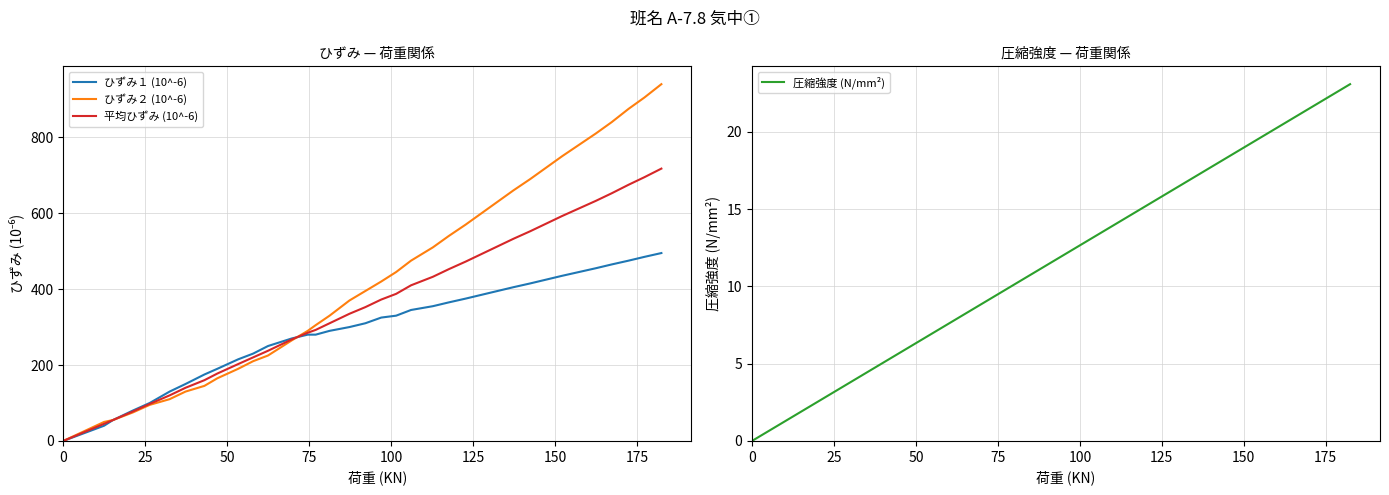

What is the value of the 平均ひずみ (10^-6) point at the 7th from the left?

140.0